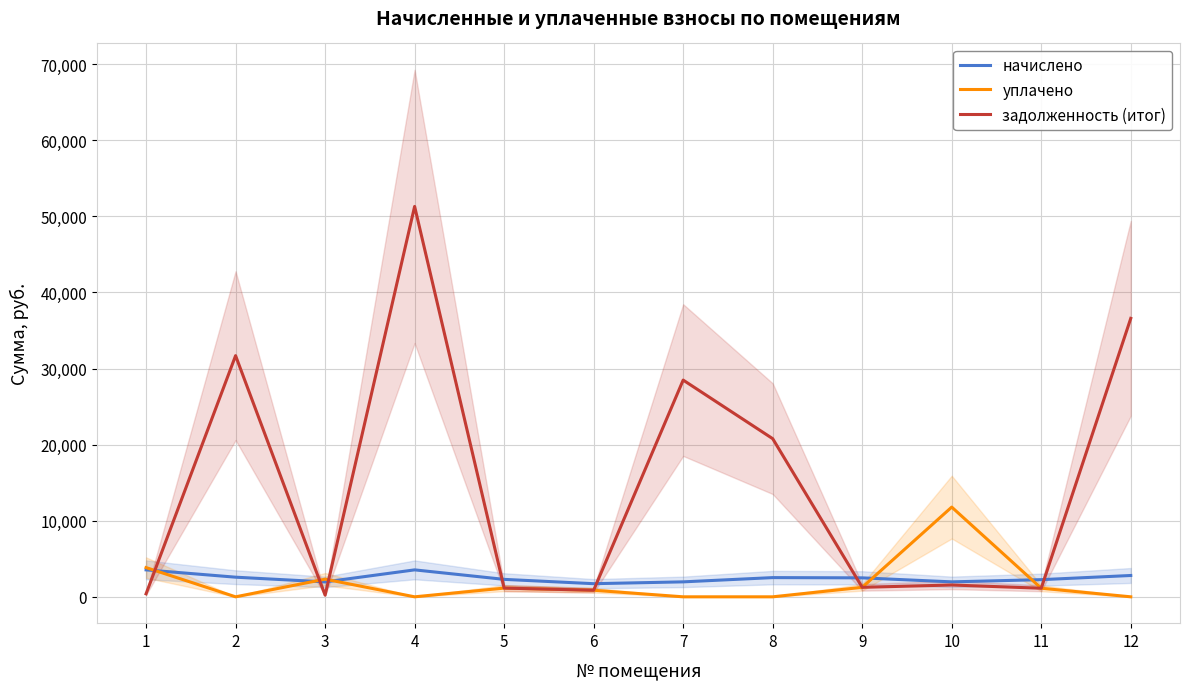

What value does the задолженность (итог) series have at 2?

31691.7